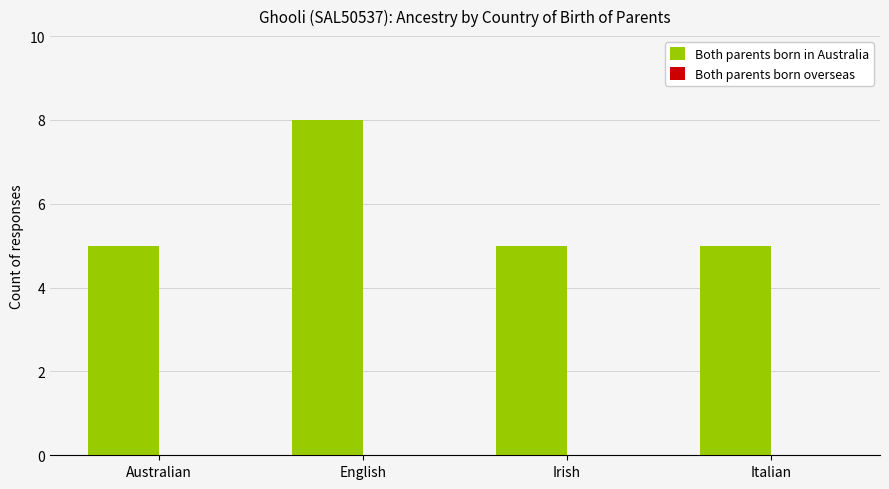

Read the value at Italian.

5